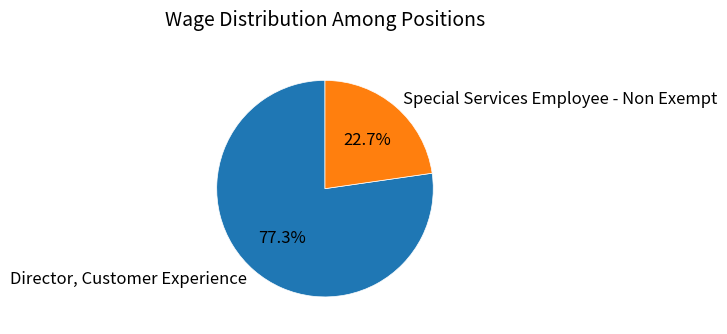

Count the number of slices in the pie.

2